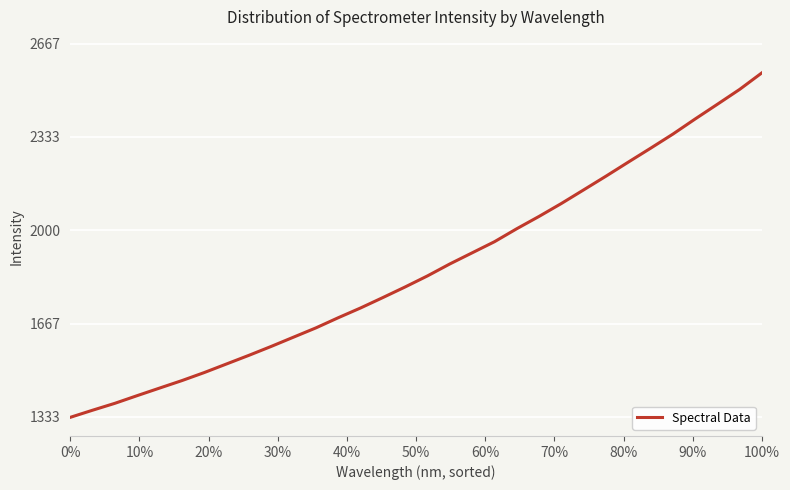

What is the difference between the maximum and minimum values?

1231.1